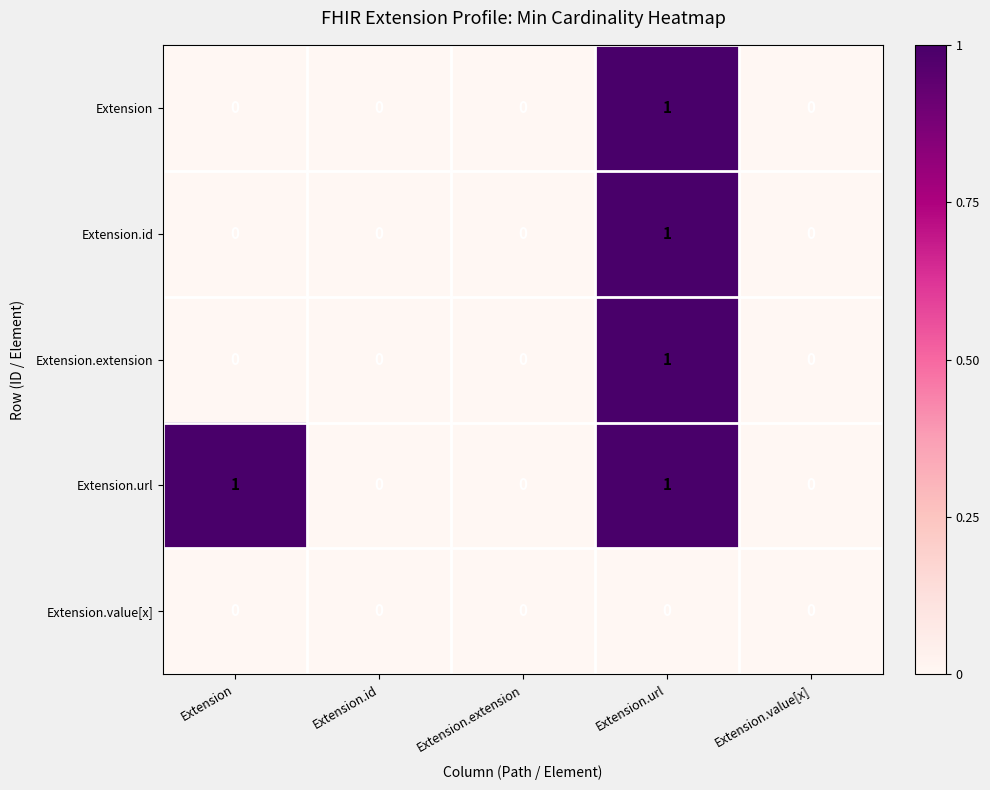

Reading left to right, extract all data points from this chart.

Extension: Extension=0	Extension.id=0	Extension.extension=0	Extension.url=1	Extension.value[x]=0
Extension.id: Extension=0	Extension.id=0	Extension.extension=0	Extension.url=1	Extension.value[x]=0
Extension.extension: Extension=0	Extension.id=0	Extension.extension=0	Extension.url=1	Extension.value[x]=0
Extension.url: Extension=1	Extension.id=0	Extension.extension=0	Extension.url=1	Extension.value[x]=0
Extension.value[x]: Extension=0	Extension.id=0	Extension.extension=0	Extension.url=0	Extension.value[x]=0